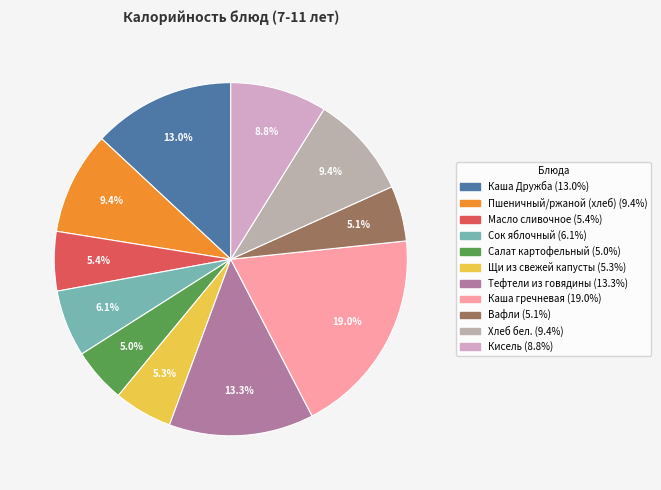

Is it true that Тефтели из говядины is 13% of the pie?

True